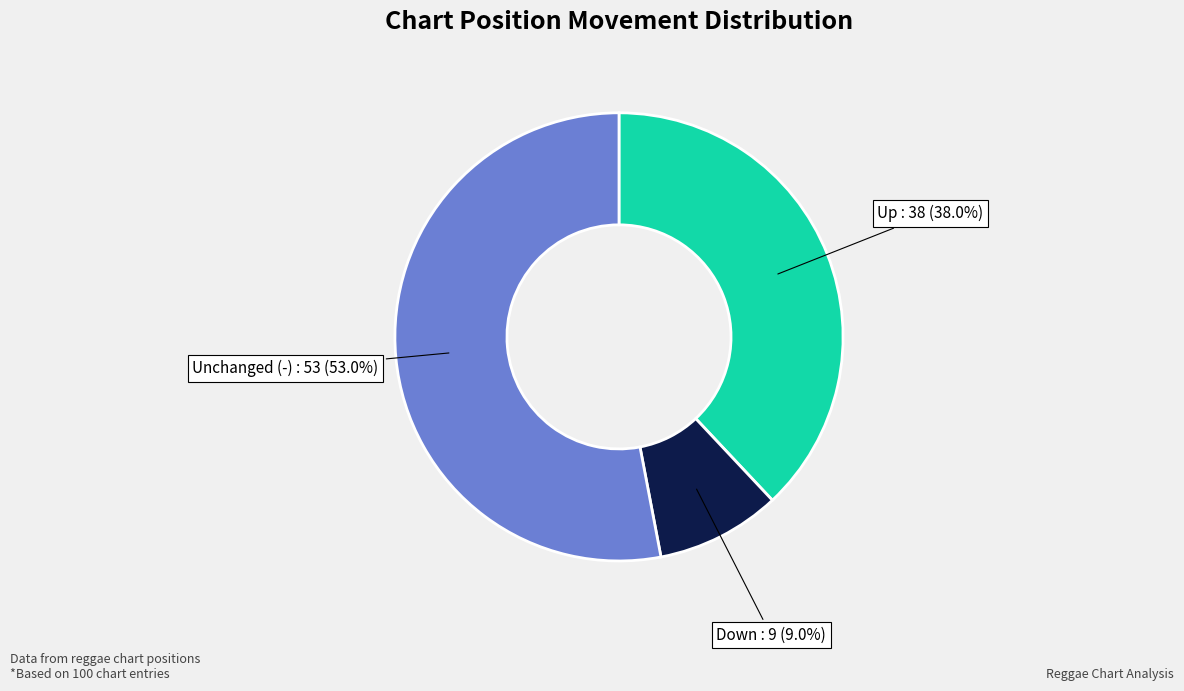

Rank the categories by value from highest to lowest.

Unchanged (-), Up, Down